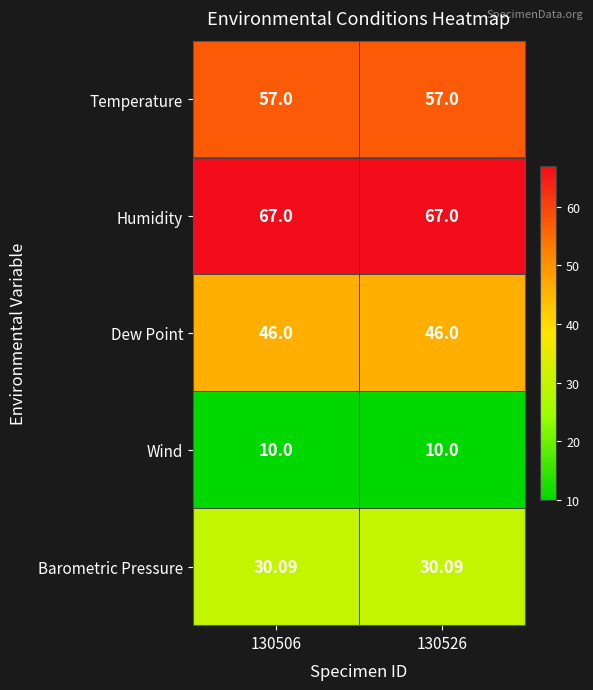

List the series in order of their overall mean, lowest first.

Wind, Barometric Pressure, Dew Point, Temperature, Humidity